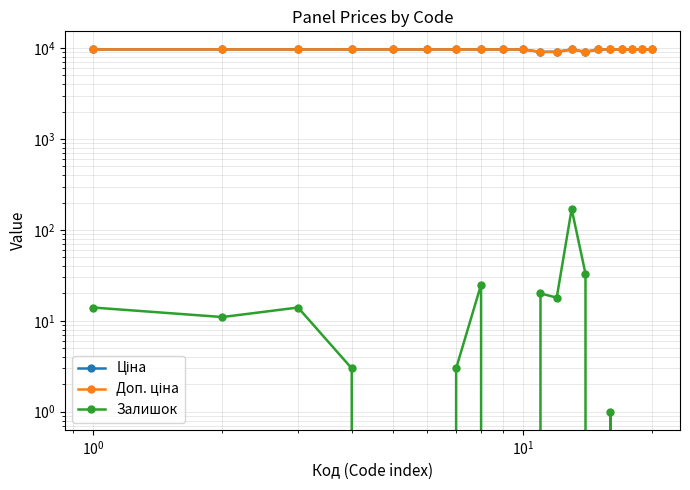

At how many categories does at least one series exceed 4906?

20